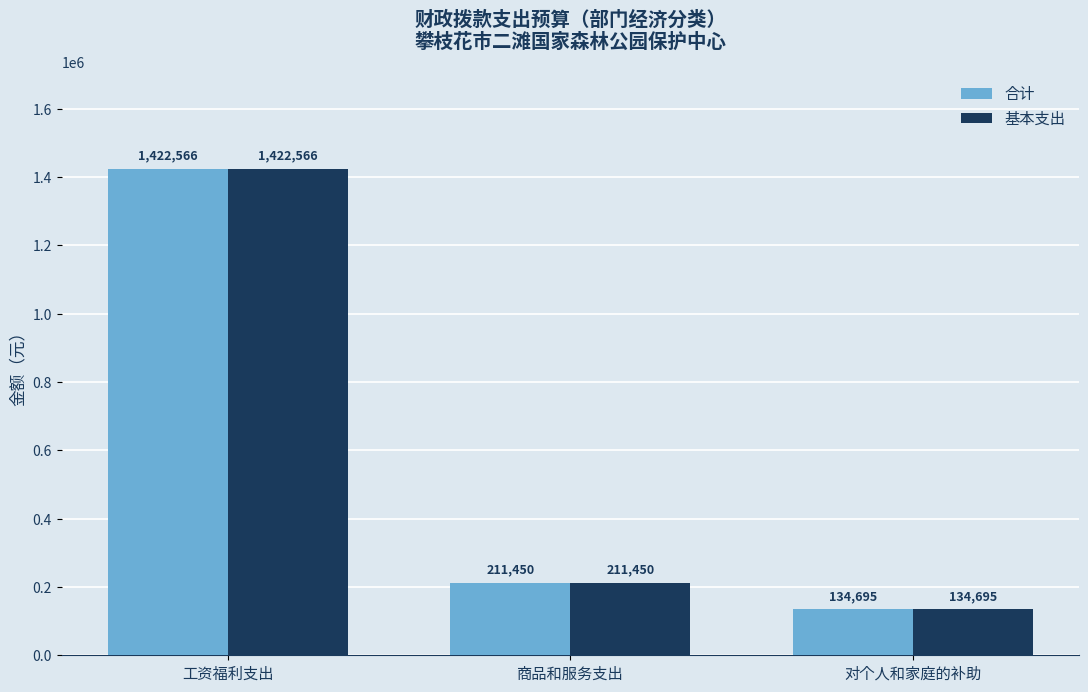

What is the difference between the maximum and minimum values in the 合计 series?

1287871.7